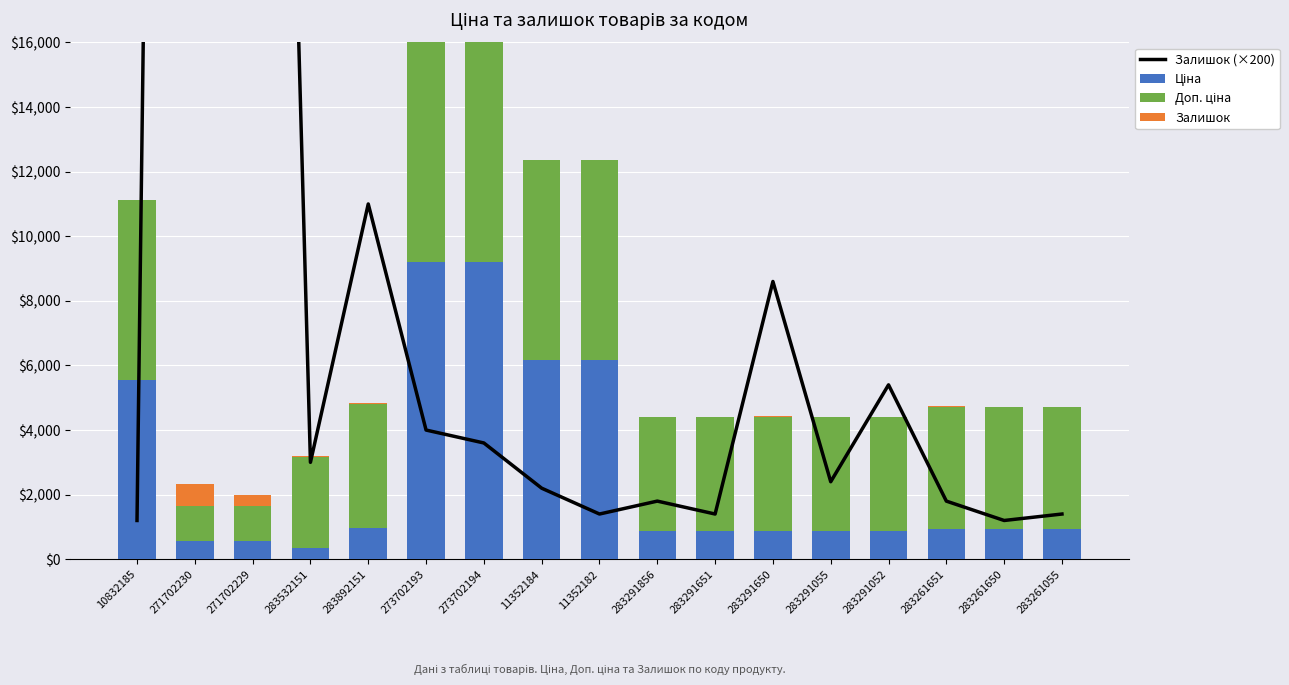

Reading right to left, list all the values displayed in this chart.

Залишок (×200): 1400.0	1200.0	1800.0	5400.0	2400.0	8600.0	1400.0	1800.0	1400.0	2200.0	3600.0	4000.0	11000.0	3000.0	67400.0	138800.0	1200.0
Ціна: 944.2	944.2	944.2	878.0	878.0	878.0	878.0	878.0	6182.6	6182.6	9196.3	9196.3	958.4	352.6	578.1	578.1	5560.3
Доп. ціна: 3777.0	3777.0	3777.0	3511.9	3511.9	3511.9	3511.9	3511.9	6182.6	6182.6	9196.3	9196.3	3833.8	2821.2	1060.0	1060.0	5560.3
Залишок: 7.0	6.0	9.0	27.0	12.0	43.0	7.0	9.0	7.0	11.0	18.0	20.0	55.0	15.0	337.0	694.0	6.0